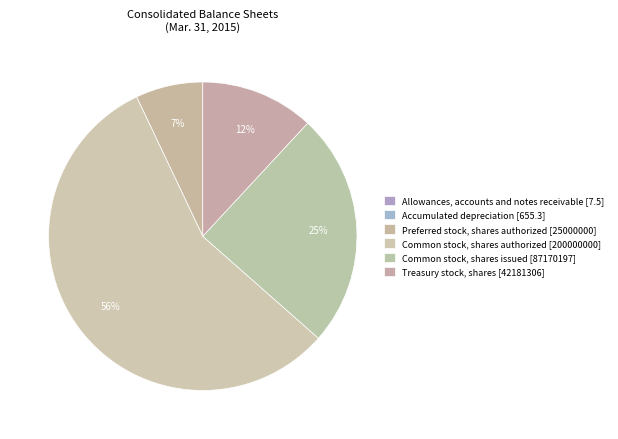

To the nearest percent, what is the combined percentage of Common stock, shares authorized and Common stock, shares issued?

81%